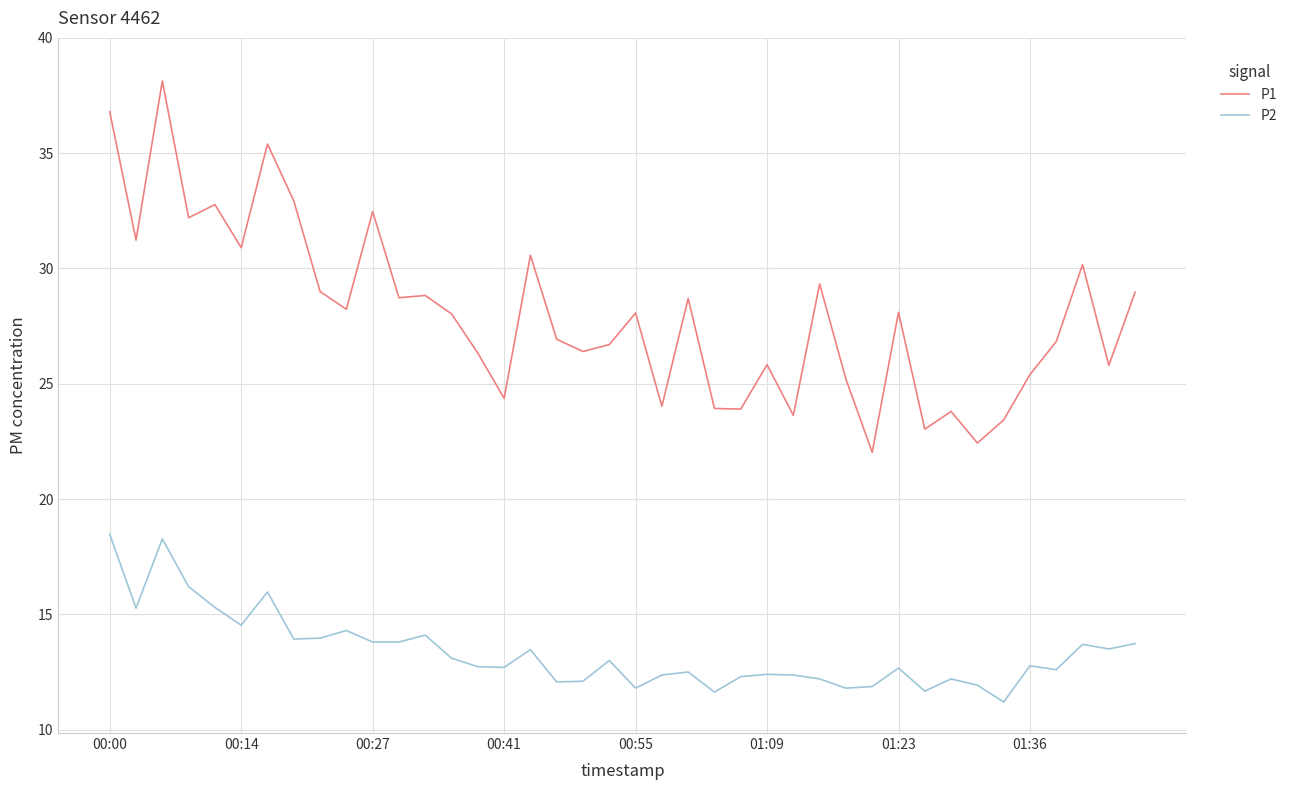

What is the greatest value displayed?

38.1